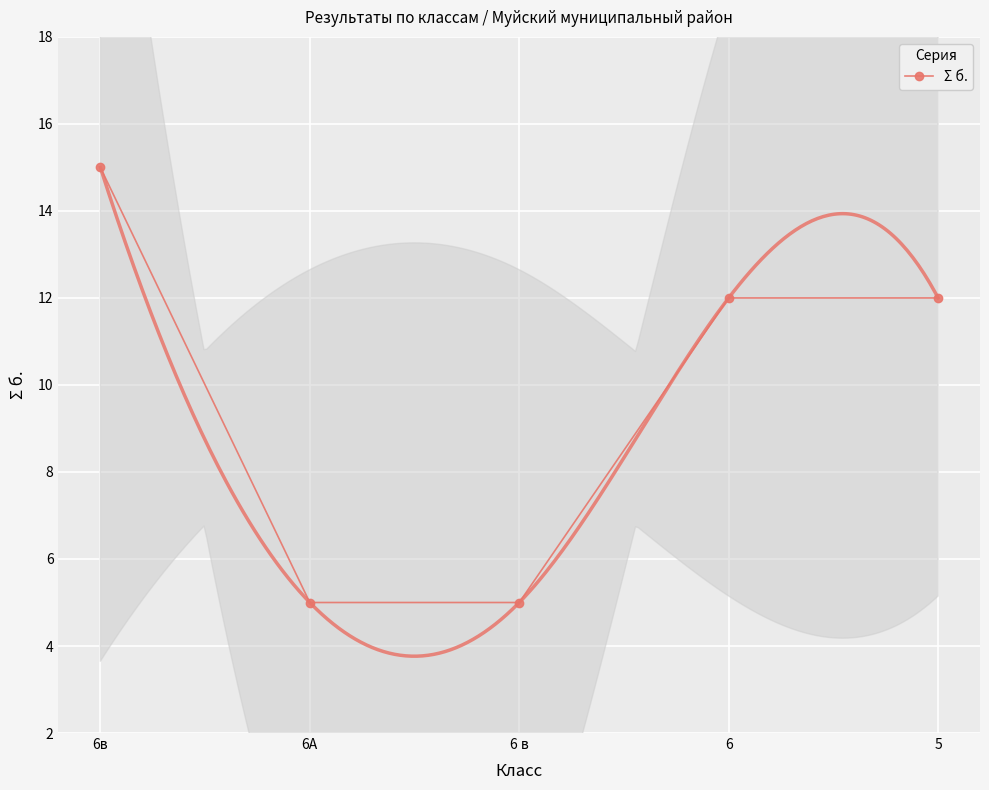

What is the approximate value at 6А?

5